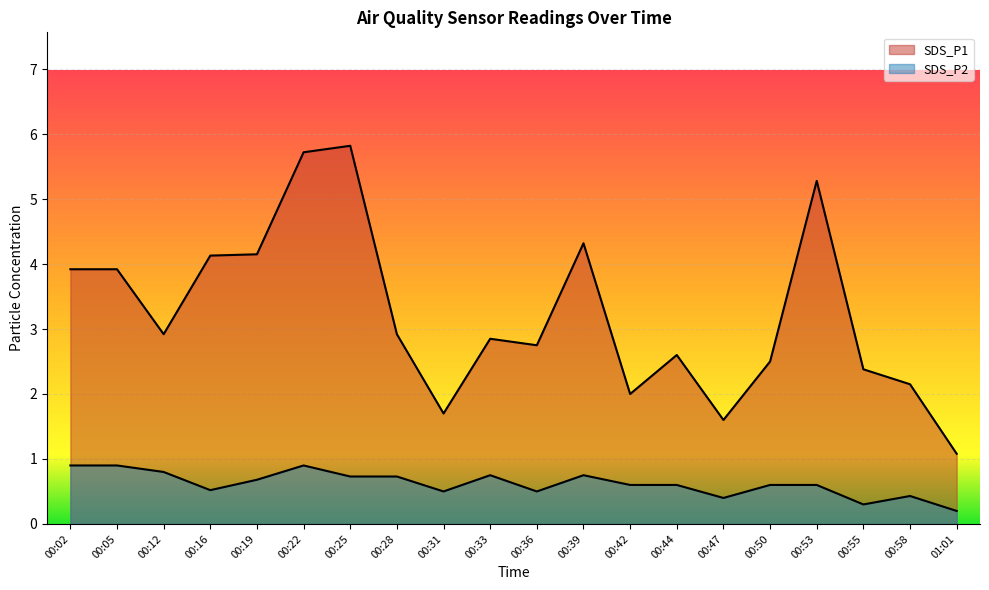

The SDS_P1 series shows 1.3 at 00:44. True or false?

False